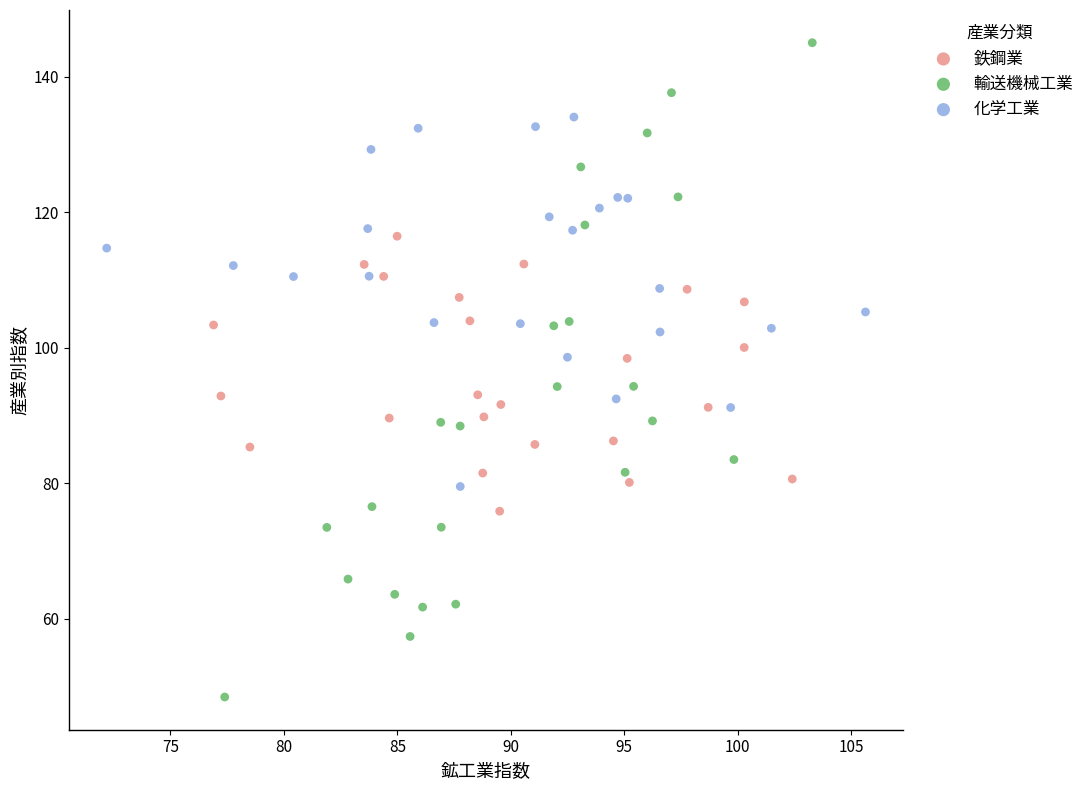

Which series contains the highest Y value?

輸送機械工業